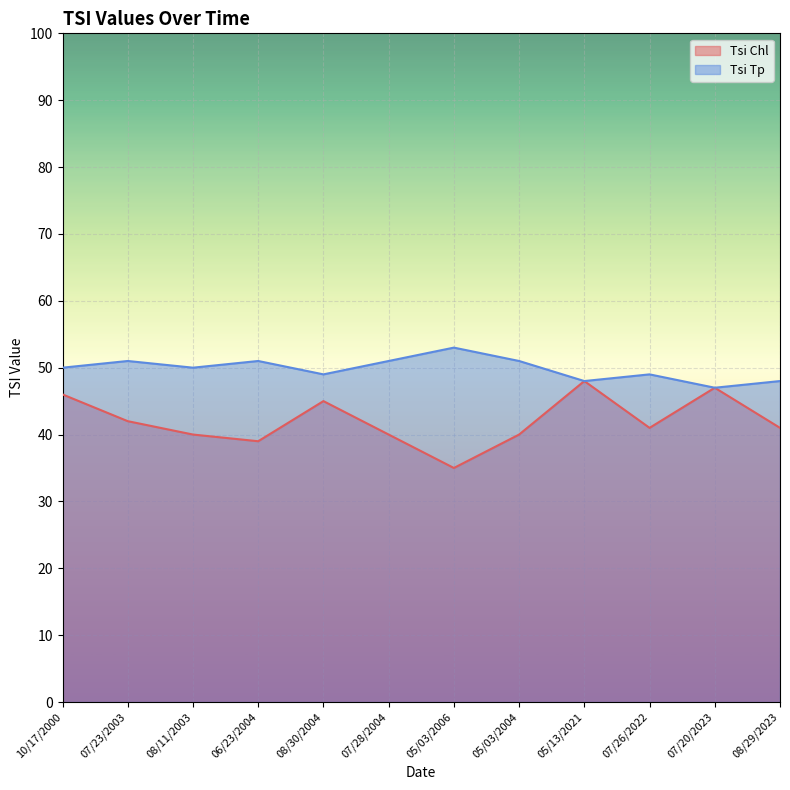

How many values in the Tsi Tp series exceed 50?

5